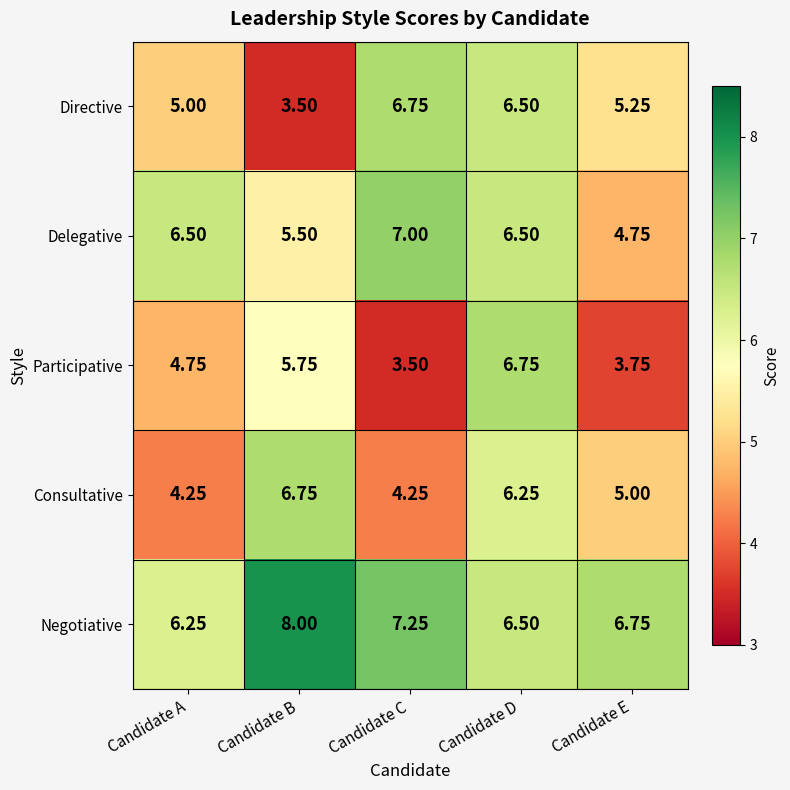

At Candidate E, list the series in order from smallest to largest.

Participative, Delegative, Consultative, Directive, Negotiative